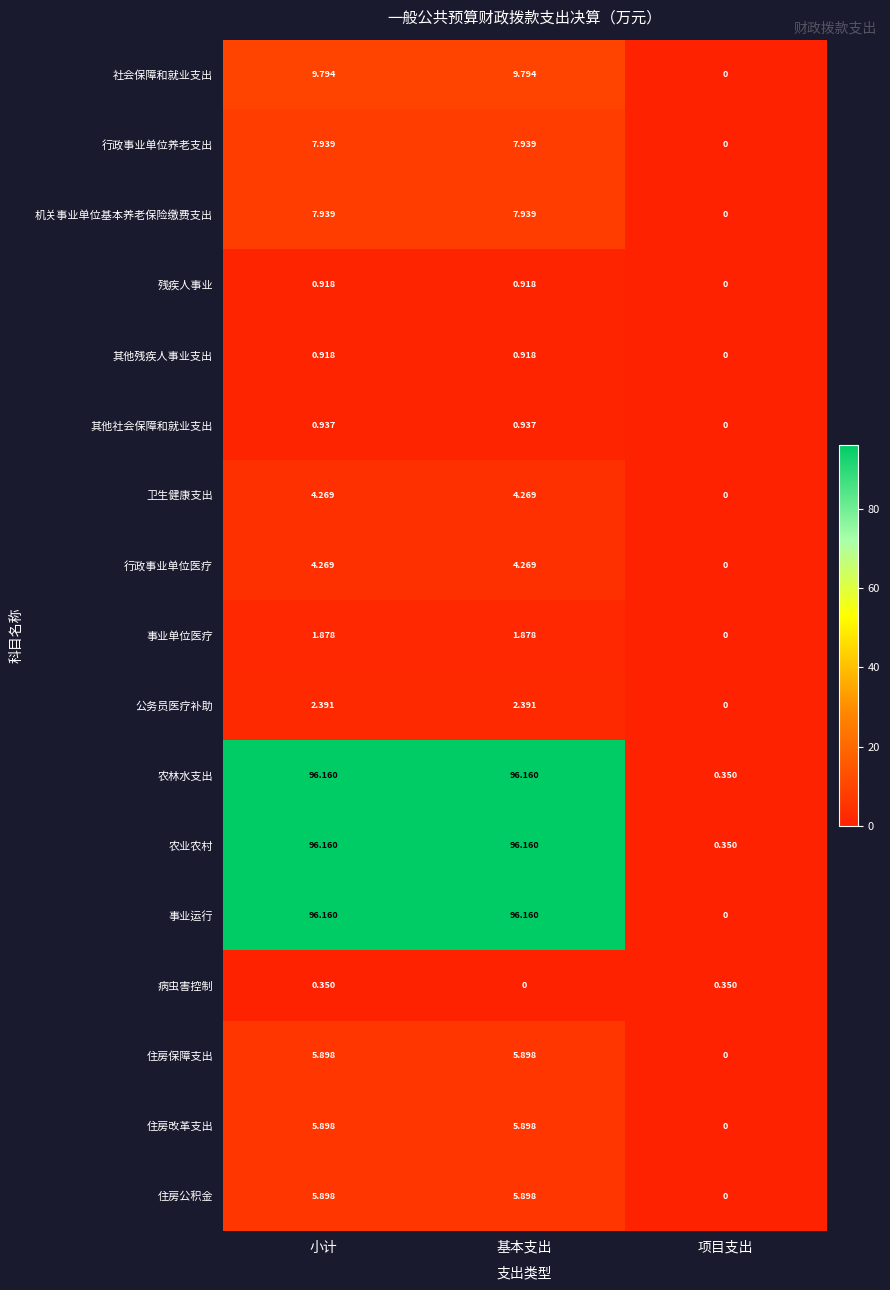

At which label does 住房保障支出 reach its minimum?

项目支出